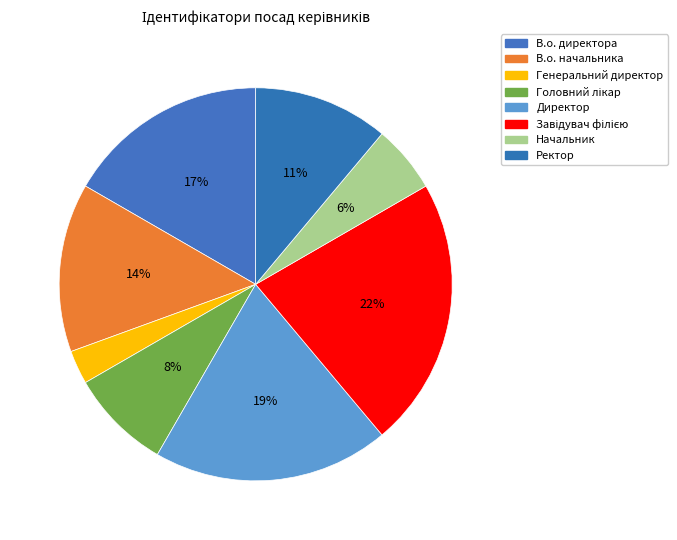

Count the number of slices in the pie.

8